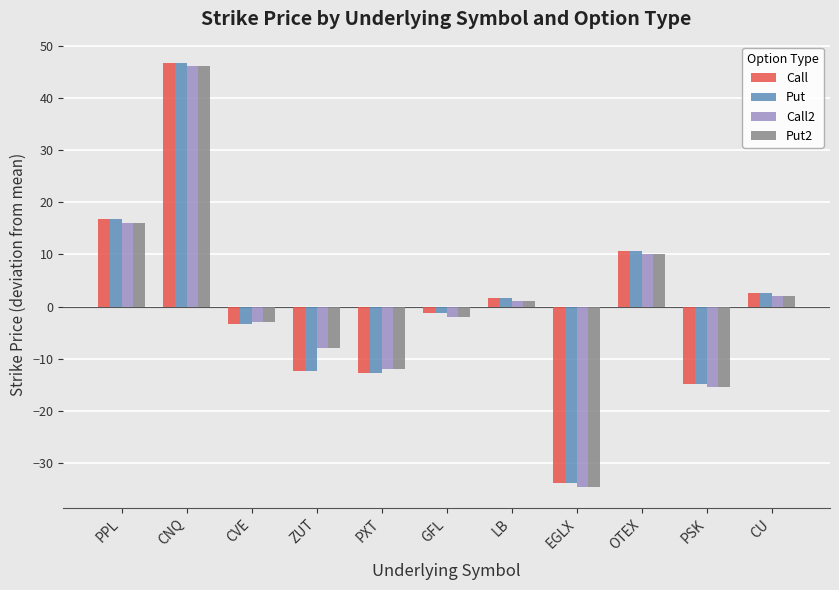

What is the label of the 7th bar from the right?

PXT